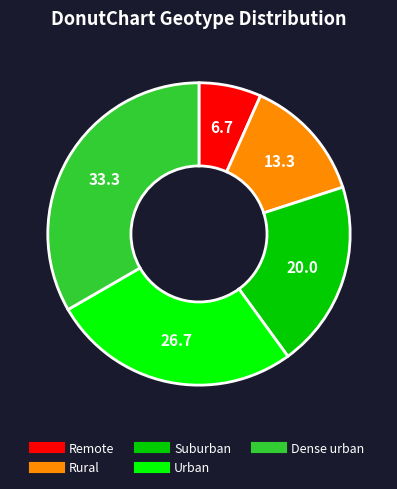

Approximately how many times larger is the value at Suburban compared to Remote?

3.0